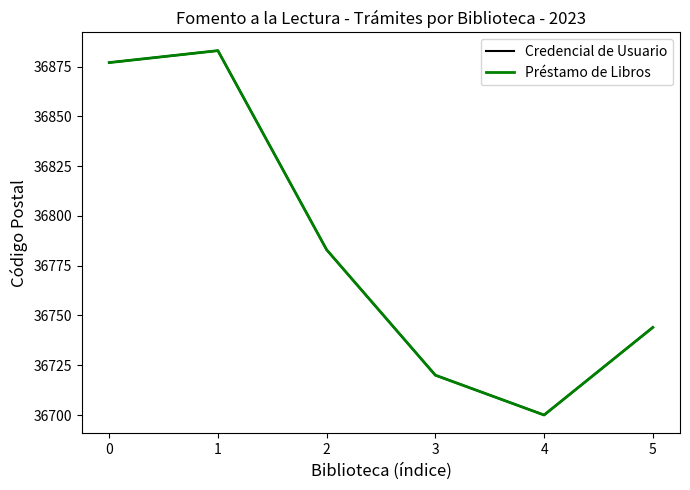

Does the chart have visible grid lines?

No